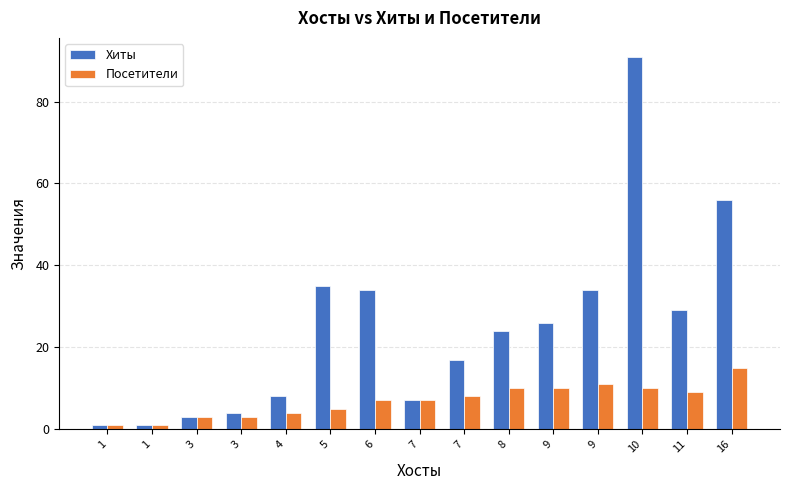

Rank the categories by Посетители value from lowest to highest.

1, 1, 3, 3, 4, 5, 6, 7, 7, 11, 8, 9, 10, 9, 16